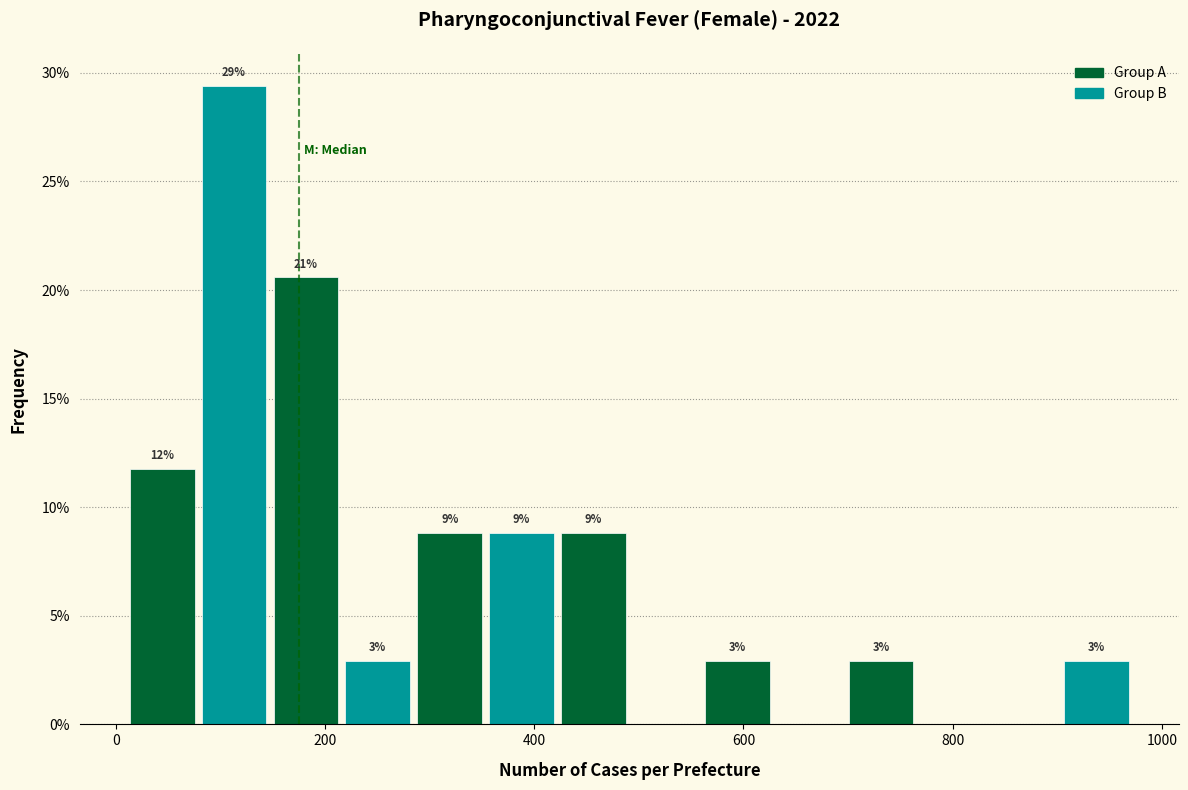

Around what value on the x-axis is the tallest bar? Give the approximate position of its centre, as read against the axis.

120